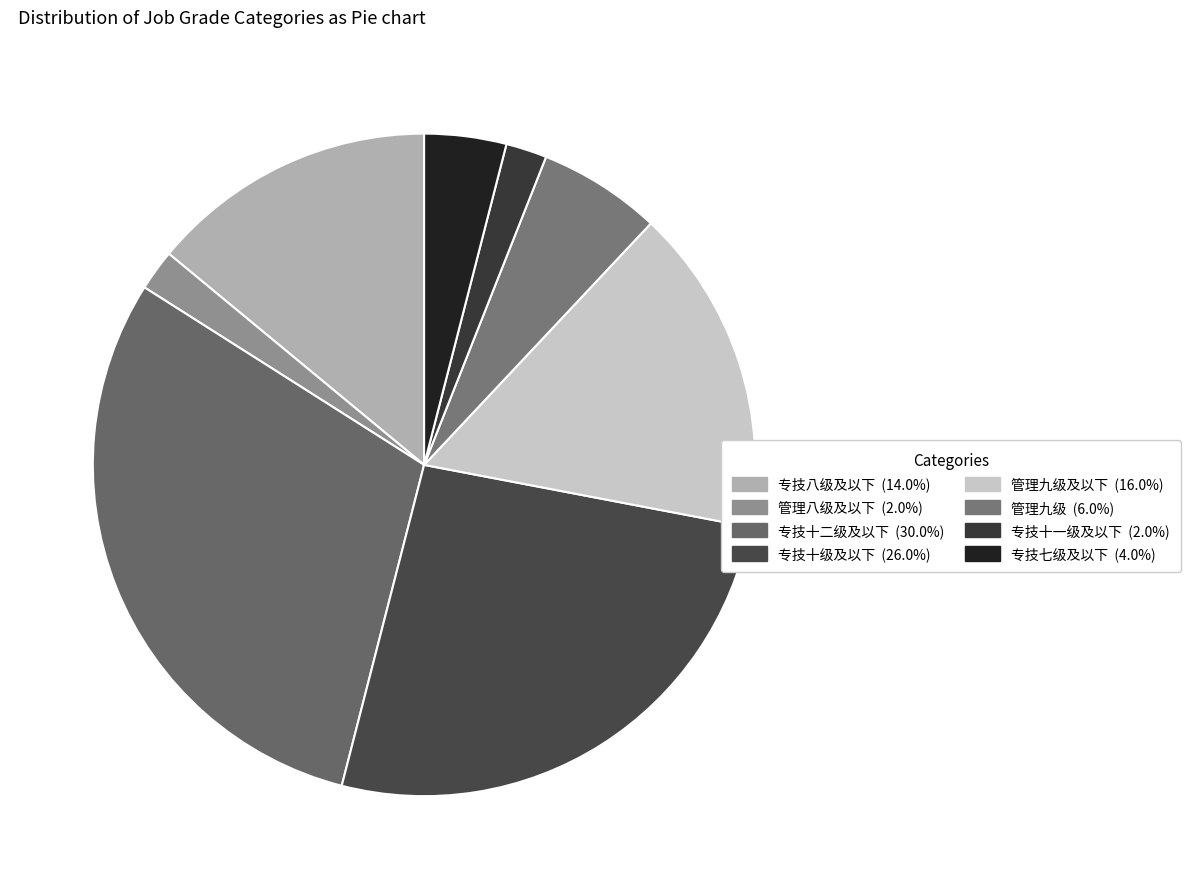

Count the number of slices in the pie.

8